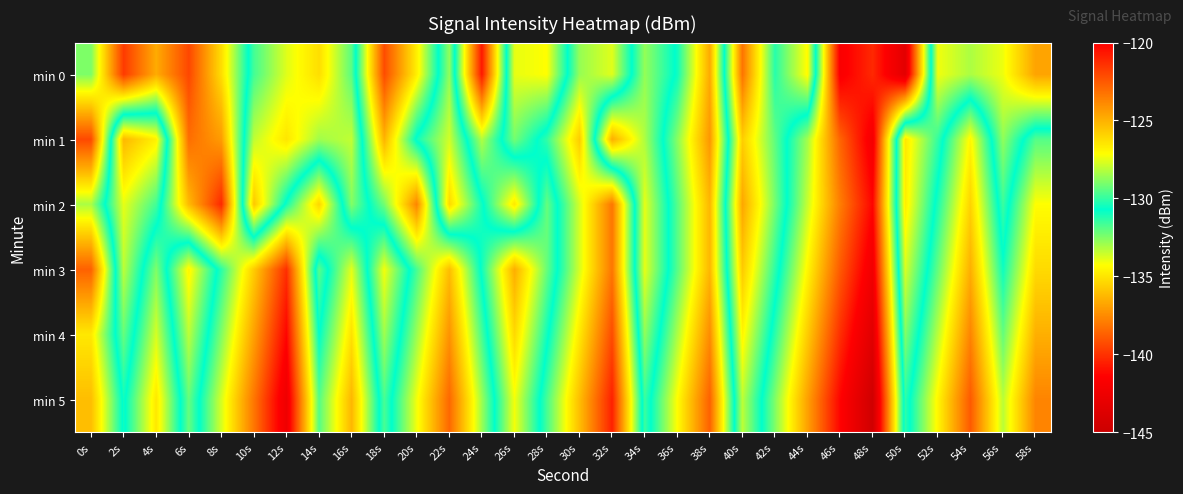

Rank the series at 58s from highest to lowest value.

min 0, min 1, min 2, min 3, min 4, min 5